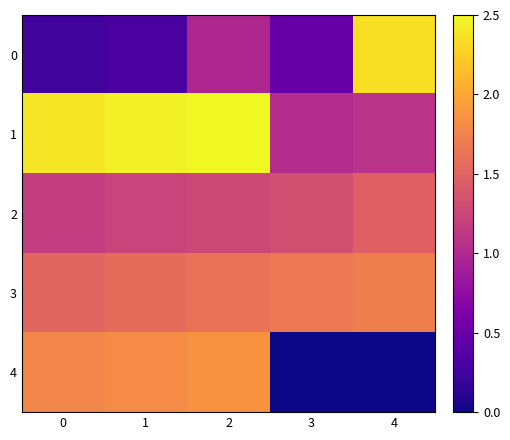

Reading right to left, what are all the values shown in this chart?

0: 4=2.4	3=0.5	2=1.0	1=0.3	0=0.2
1: 4=1.1	3=1.0	2=2.5	1=2.5	0=2.4
2: 4=1.5	3=1.3	2=1.3	1=1.2	0=1.2
3: 4=1.7	3=1.7	2=1.6	1=1.6	0=1.5
4: 4=0.0	3=0.0	2=1.9	1=1.8	0=1.8